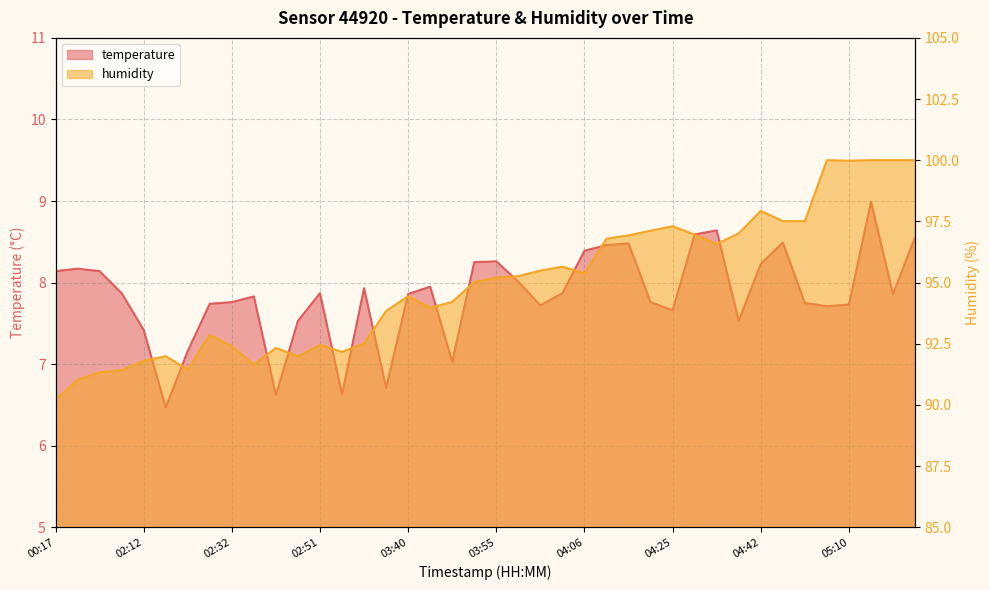

What is the difference between the highest and lowest values at 01:24?

83.2